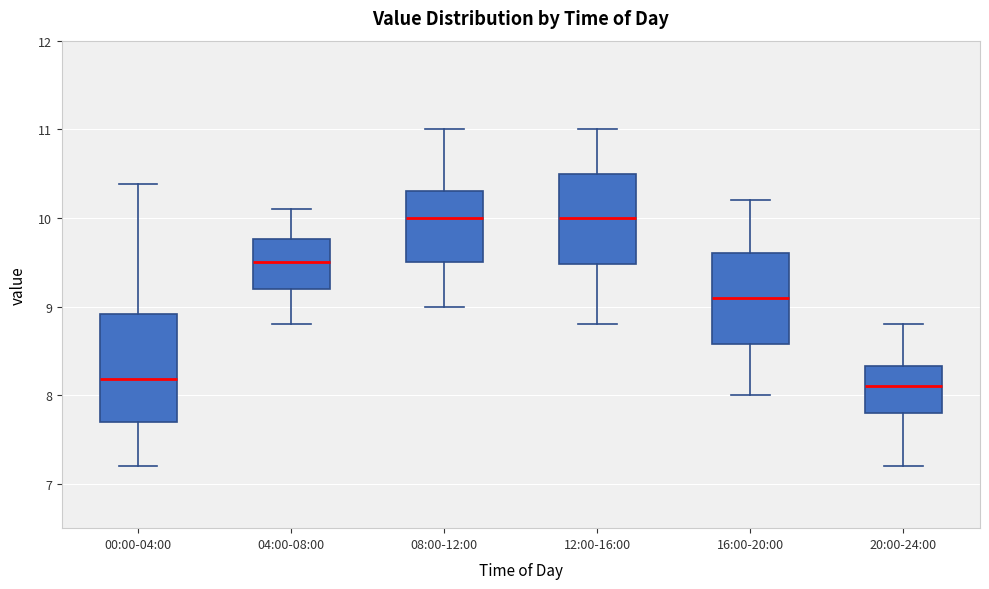

Reading left to right, read every box against the y-axis: the position of its median line, the range the box covers, and the ends of its whiskers. The values are not printed on the chart, so give them approximately, as read against the axis.

00:00-04:00: median 8.2, box 7.7 to 8.9, whiskers 7.2 to 10.4
04:00-08:00: median 9.5, box 9.2 to 9.8, whiskers 8.8 to 10.1
08:00-12:00: median 10.0, box 9.5 to 10.3, whiskers 9.0 to 11.0
12:00-16:00: median 10.0, box 9.5 to 10.5, whiskers 8.8 to 11.0
16:00-20:00: median 9.1, box 8.6 to 9.6, whiskers 8.0 to 10.2
20:00-24:00: median 8.1, box 7.8 to 8.3, whiskers 7.2 to 8.8